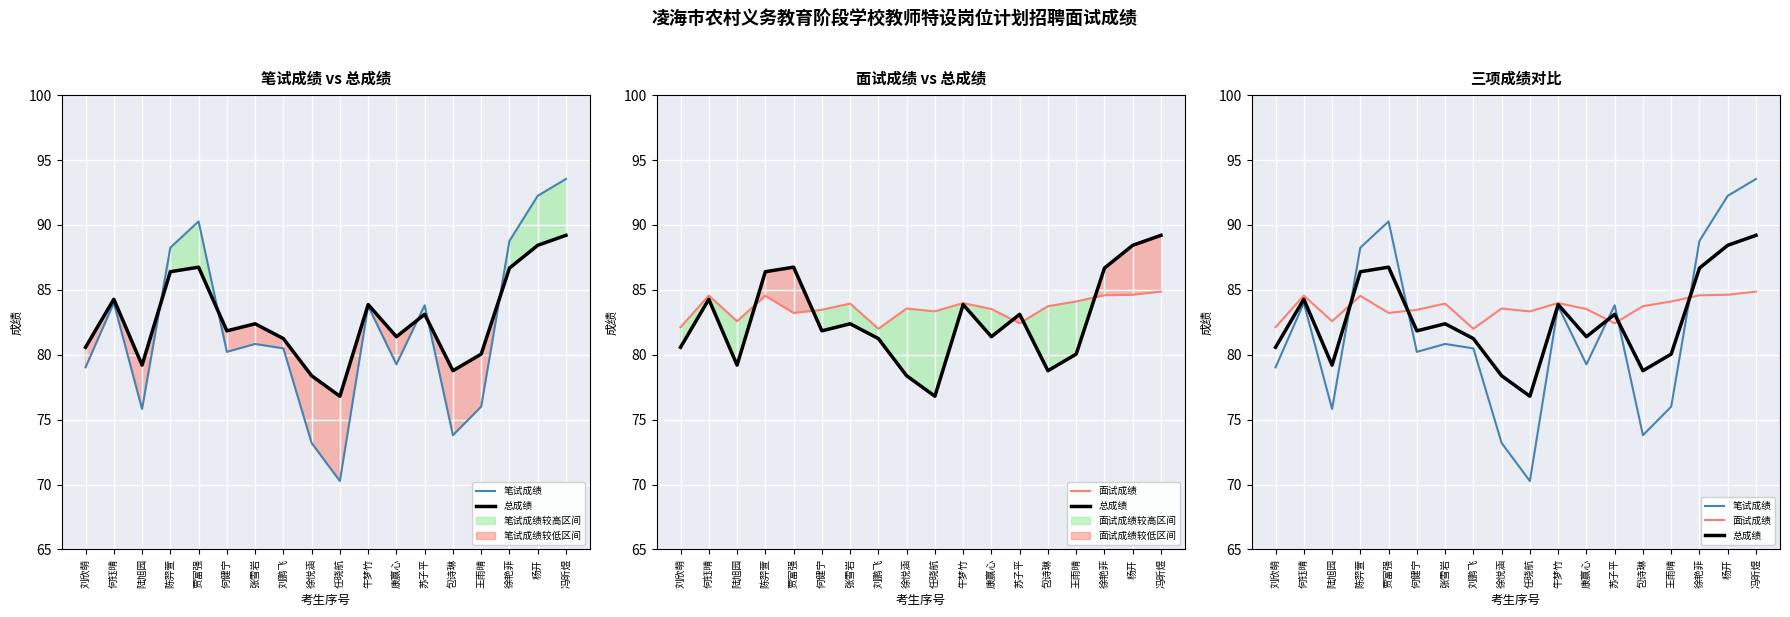

Rank the series at 王雨晴 from lowest to highest value.

笔试成绩, 总成绩, 面试成绩